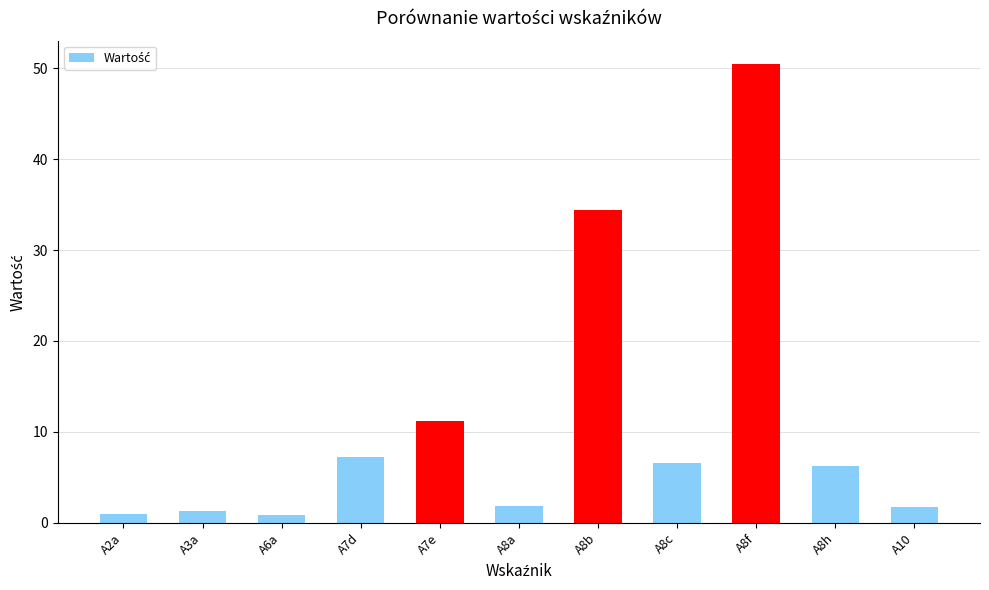

True or false: the data shows 7.2 at A7d.

True